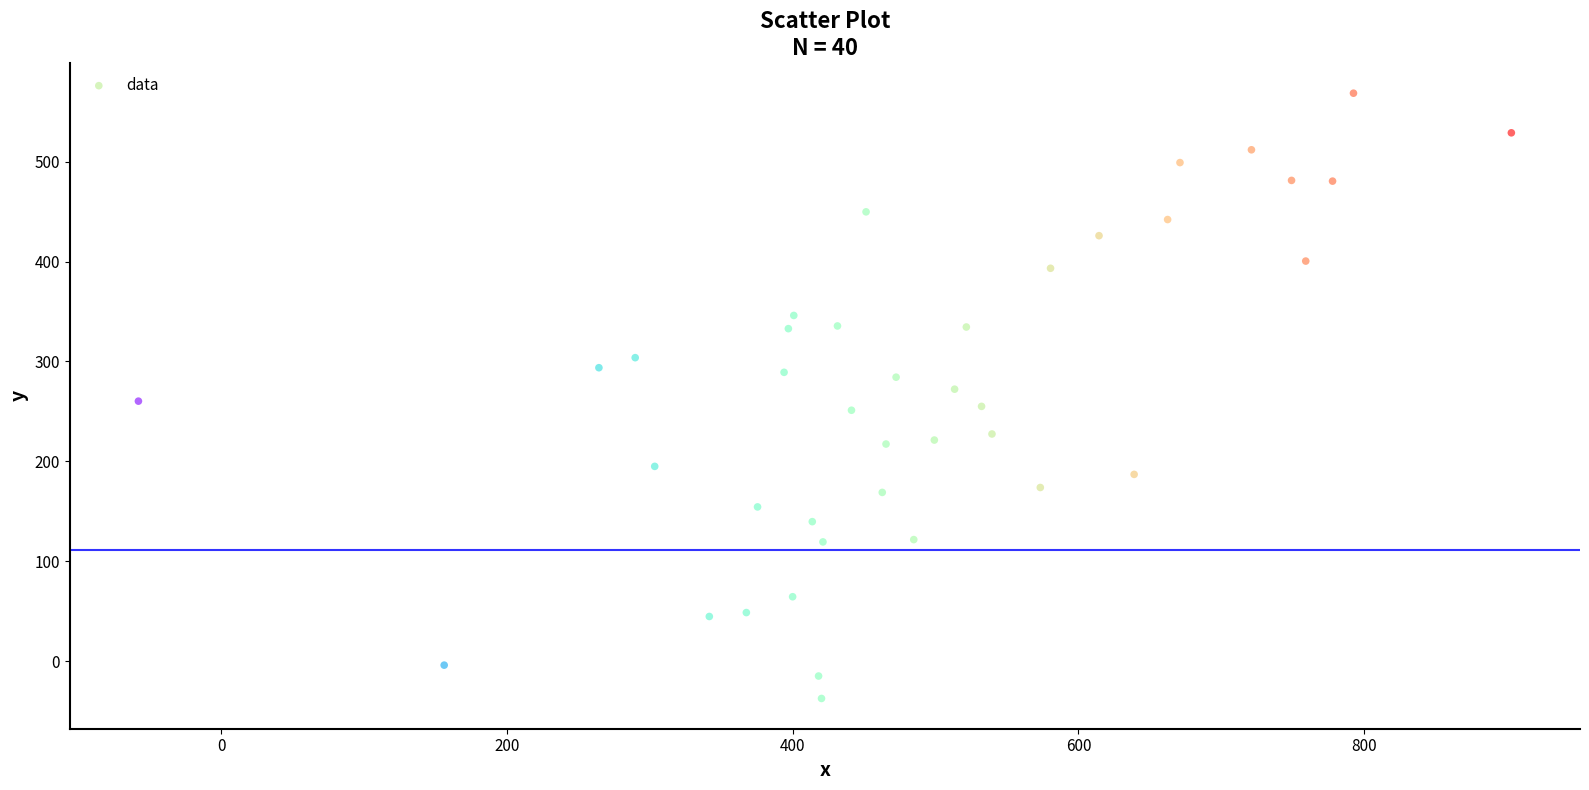

What is the range of Y values (max minus min)?

606.1